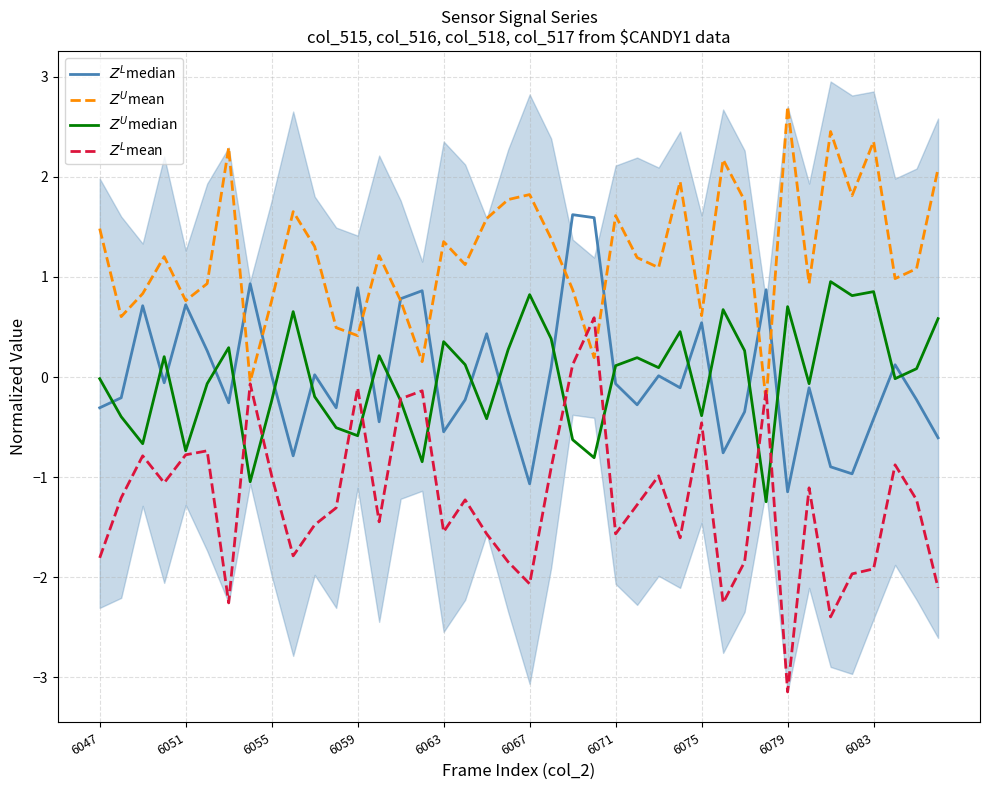

At which label does $Z^{U}$mean first exceed 1?

6047